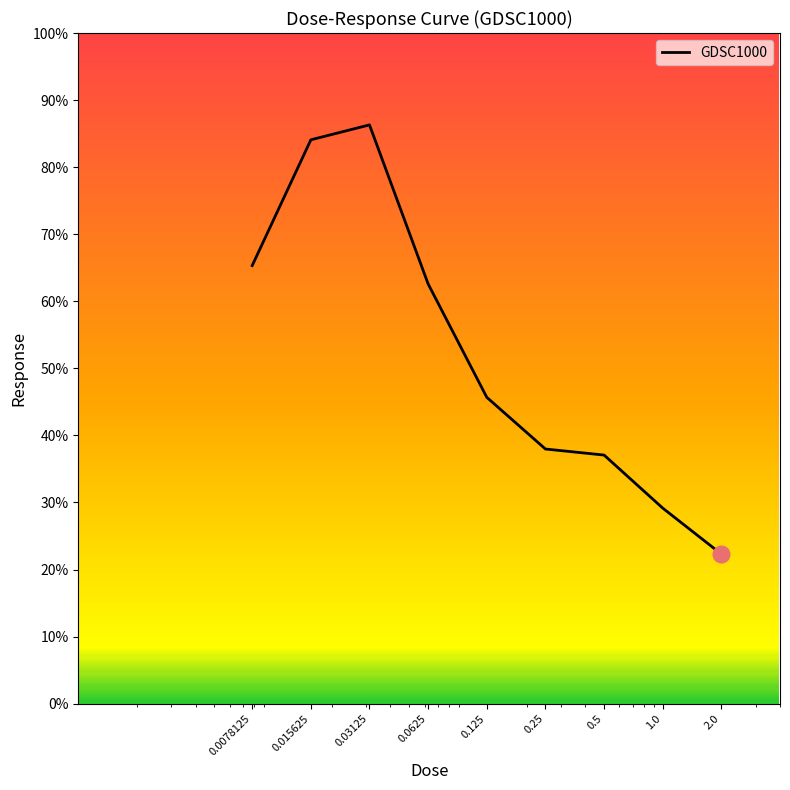

What is the difference between the maximum and minimum values?

64.0